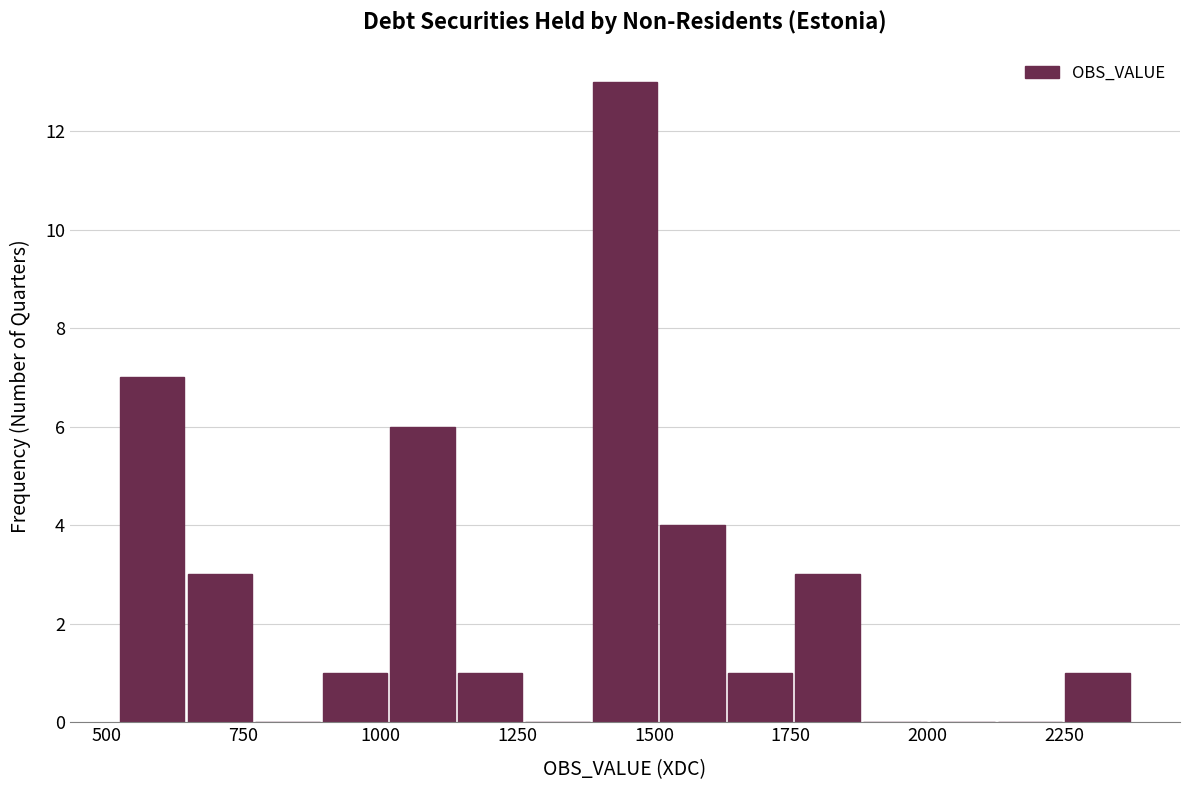

Read against the x-axis, roughly where is the centre of the tallest bar?

1450